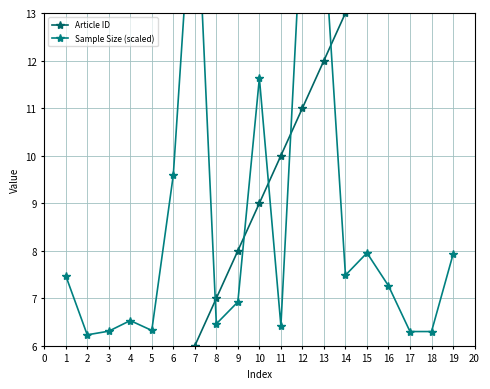

List the series in order of their peak value, lowest first.

Sample Size (scaled), Article ID